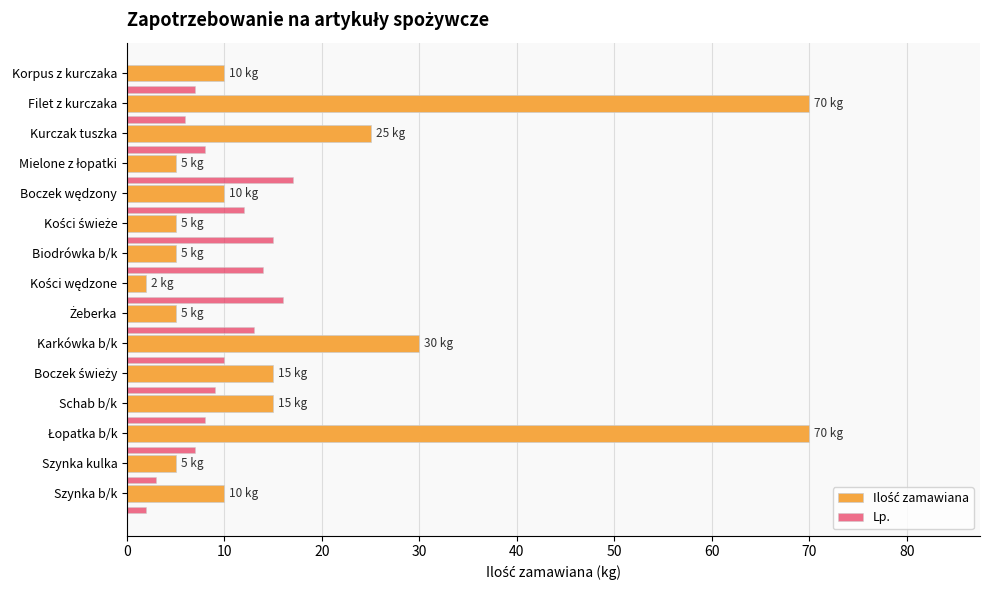

What is the difference between the highest and lowest values at Szynka b/k?

8